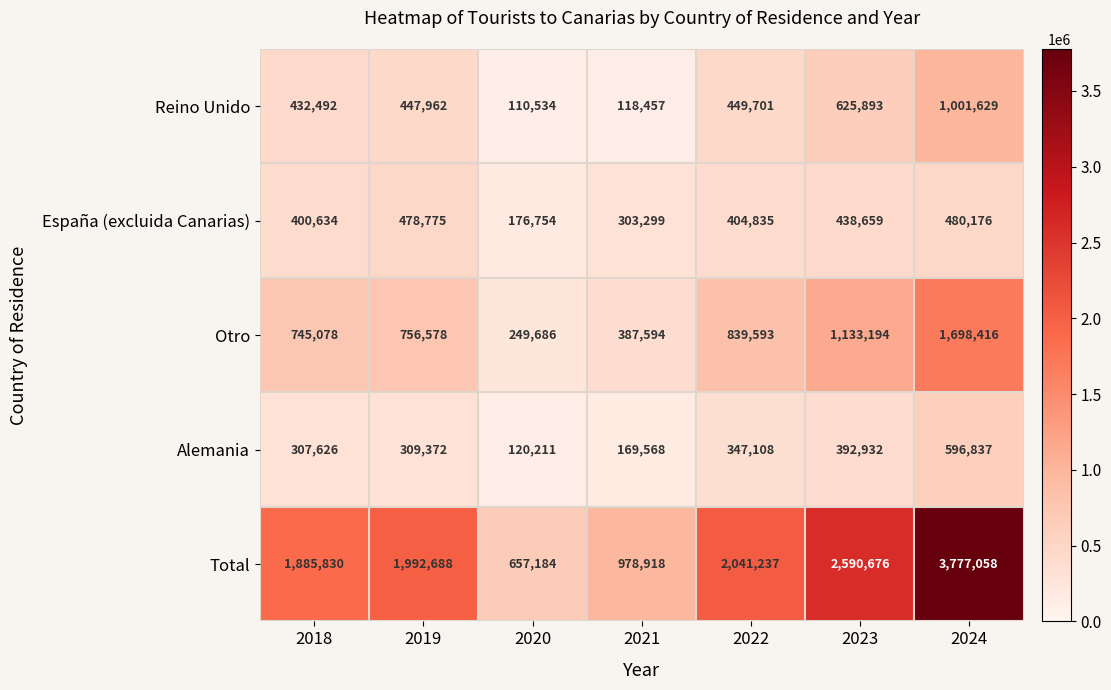

What is the difference between the Reino Unido values at 2021 and 2023?

507436